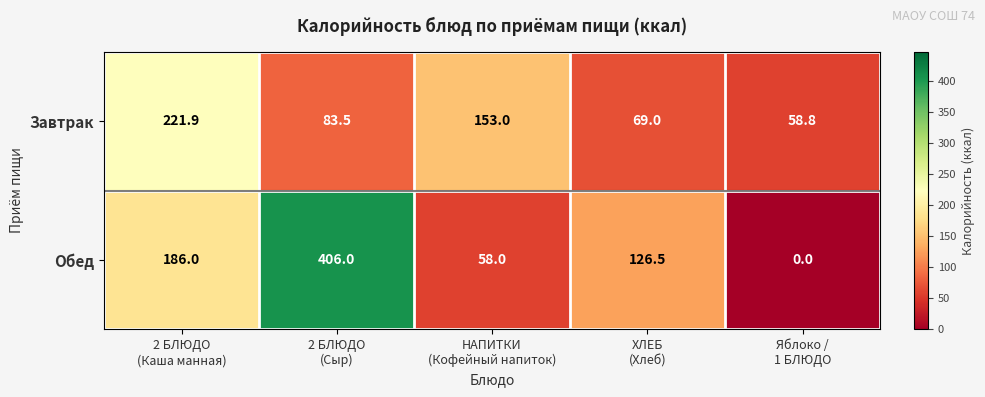

How many categories are shown in the chart?

5